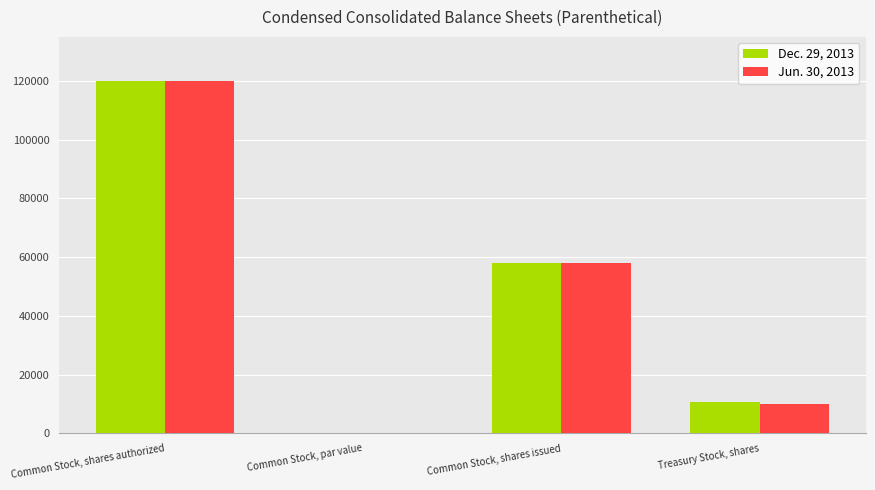

Is the value of Dec. 29, 2013 at Common Stock, par value greater than the value of Jun. 30, 2013 at Common Stock, shares authorized?

No